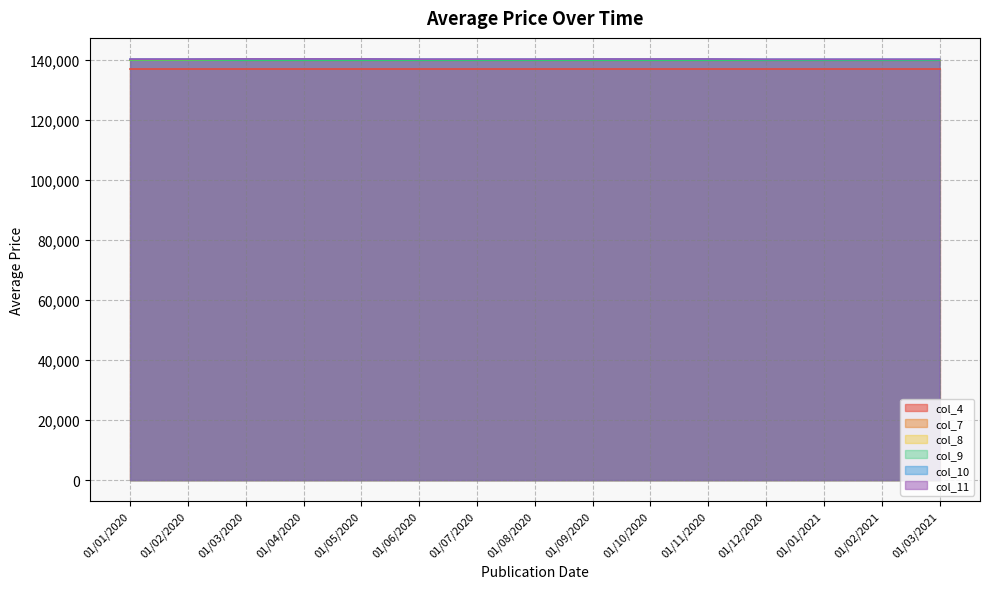

Does the chart display data point markers on the line(s)?

No